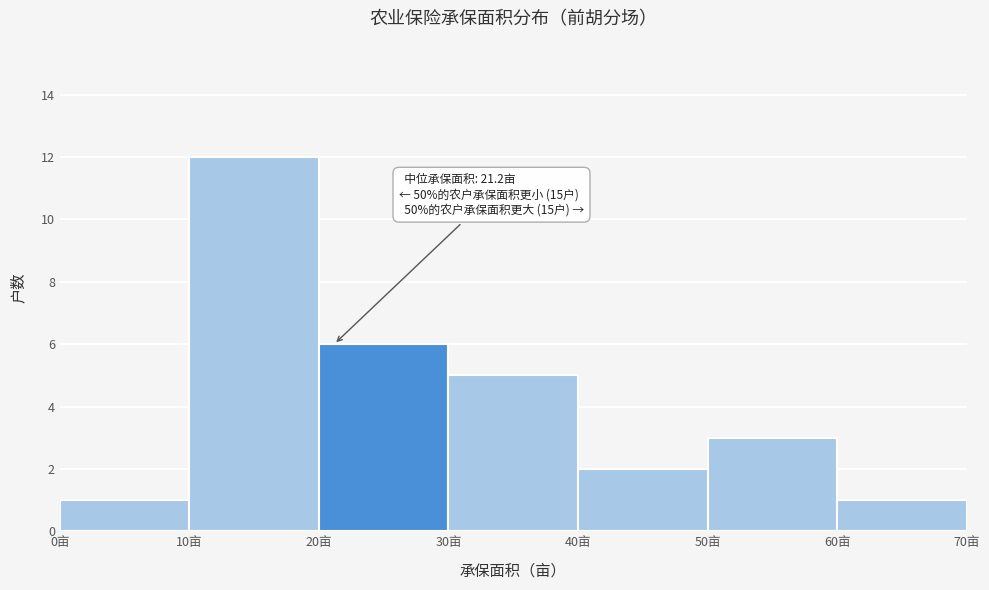

Over which range of the x-axis is the bar tallest?

10 to 20